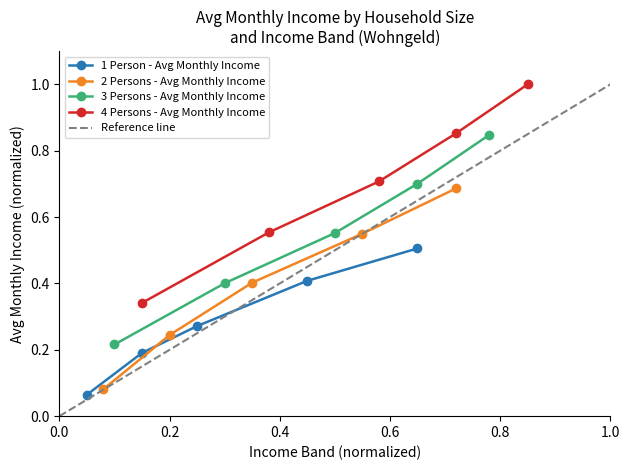

What is the highest value of the 1 Person - Avg Monthly Income series?

0.5